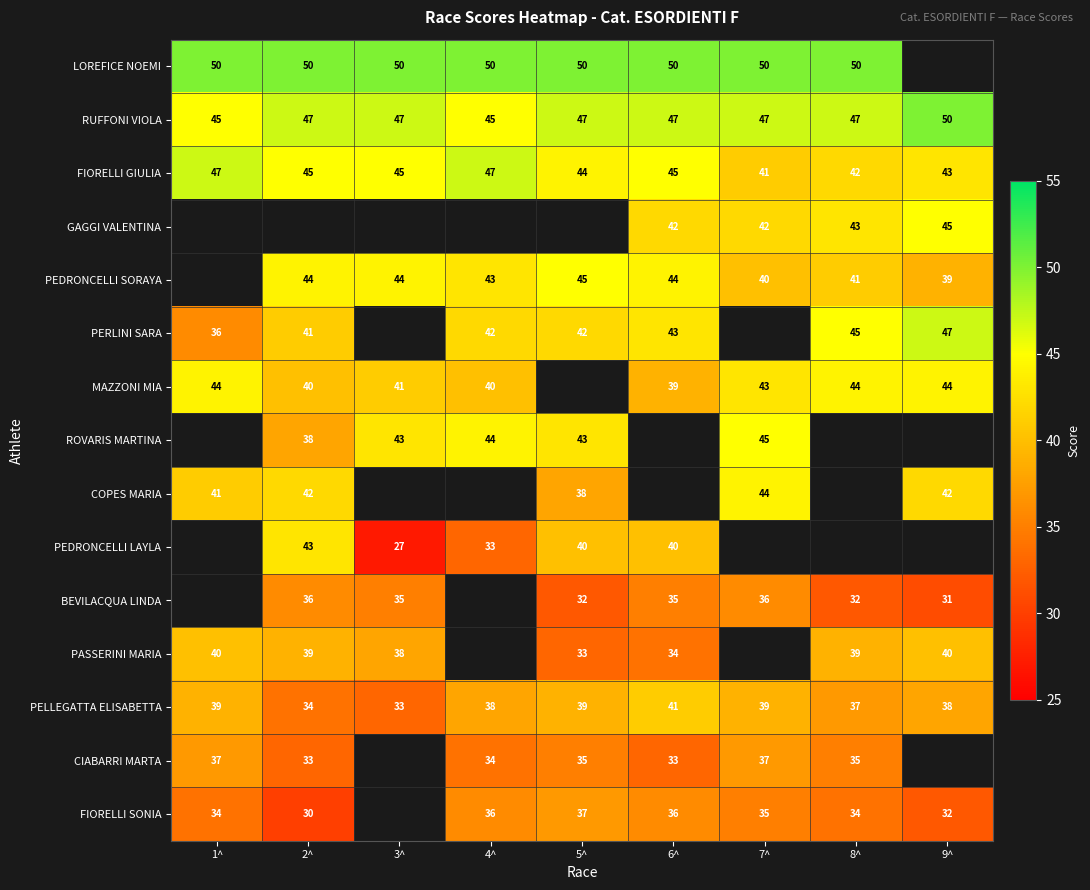

The PELLEGATTA ELISABETTA series shows 37 at 8^. True or false?

True